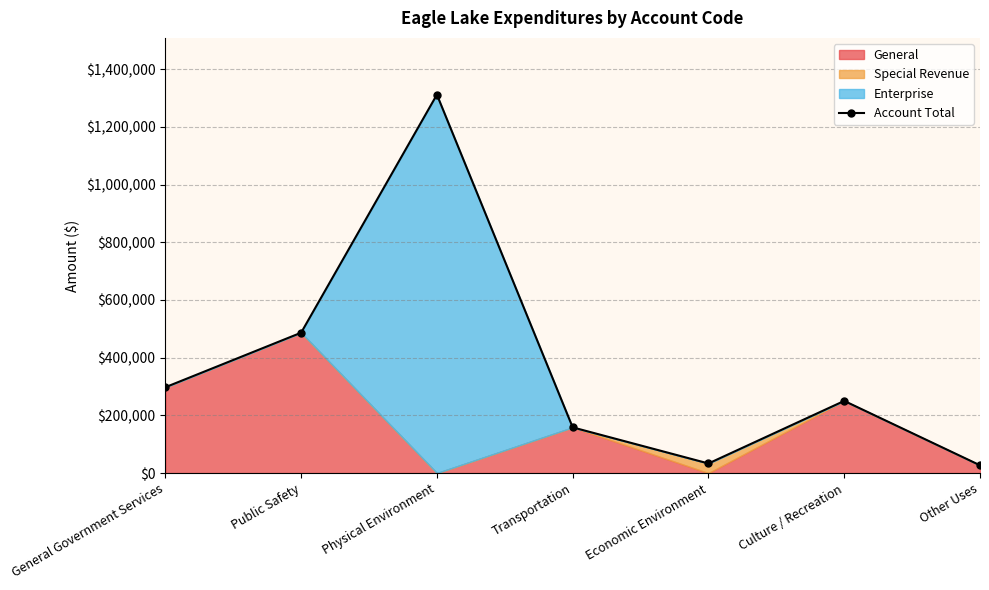

Reading left to right, list all the values displayed in this chart.

297488	486532	1311604	158446	33311	250174	27027